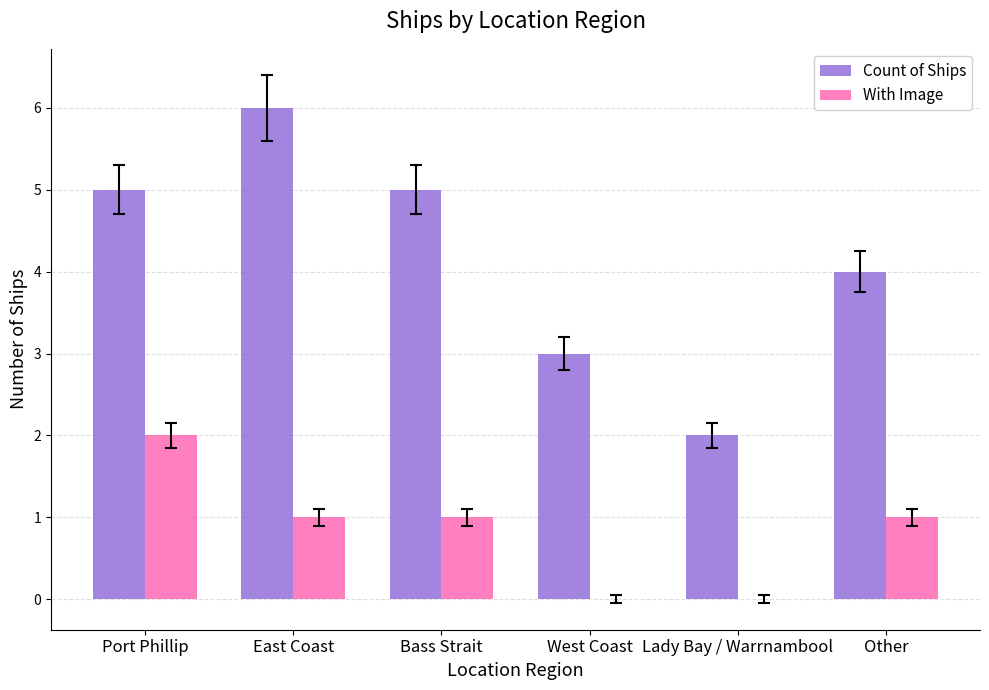

What is the approximate value of With Image at Port Phillip?

2